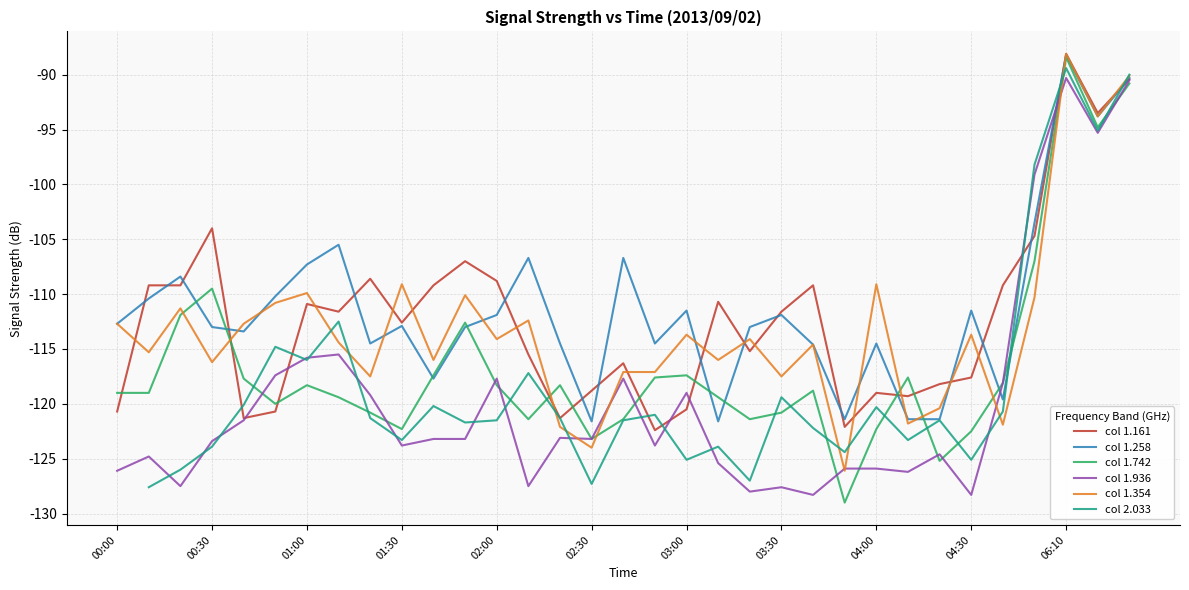

What is the highest value of the col 1.161 series?

-88.1